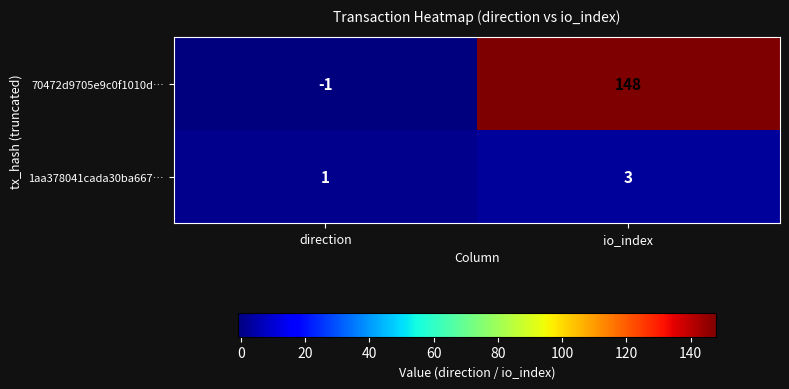

Where is 70472d9705e9c0f1010d… nearest to the value 73?

direction